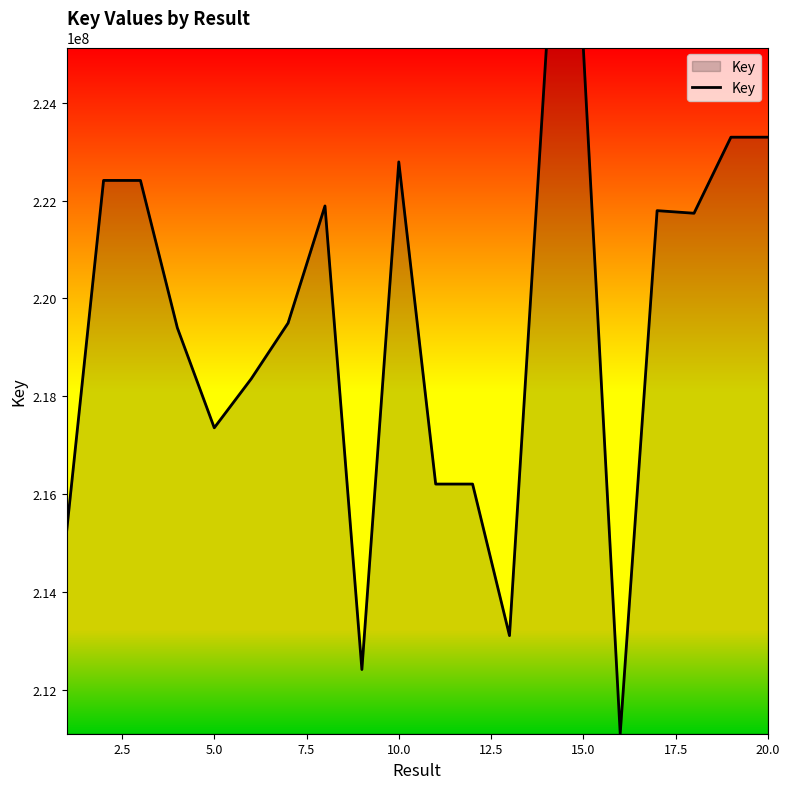

What is the maximum value shown in the chart?

225132149